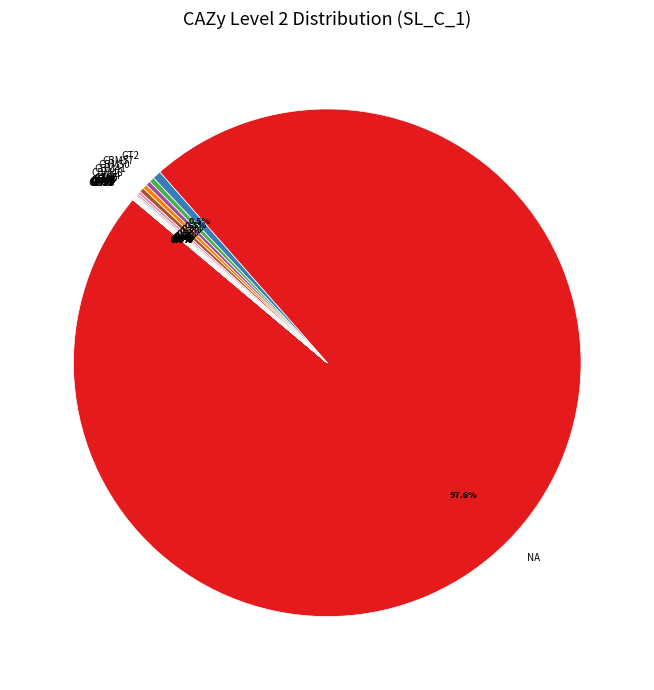

Combined, what portion of the pie is CBM48 and CBM41?

0.6%